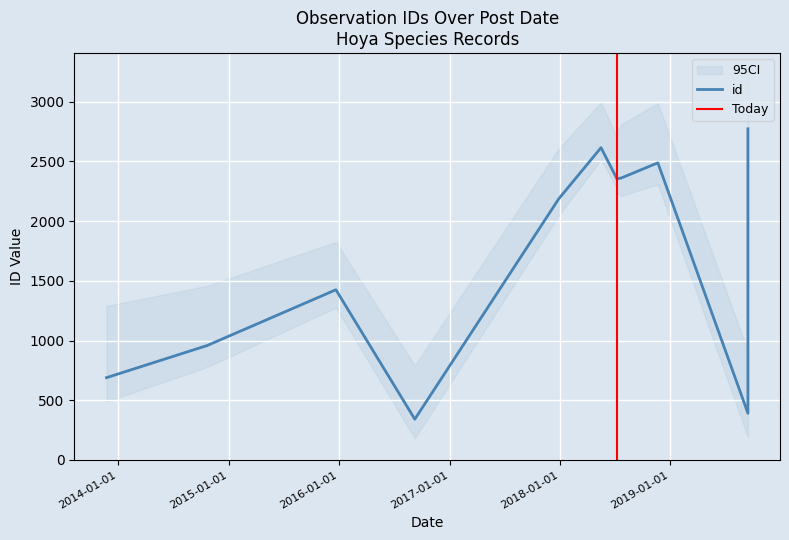

Rank the categories by value from highest to lowest.

2019-09-15, 2018-05-17, 2018-11-21, 2018-07-24, 2018-07-09, 2018-07-09, 2017-12-28, 2015-12-22, 2014-10-22, 2013-11-23, 2019-09-15, 2016-09-08